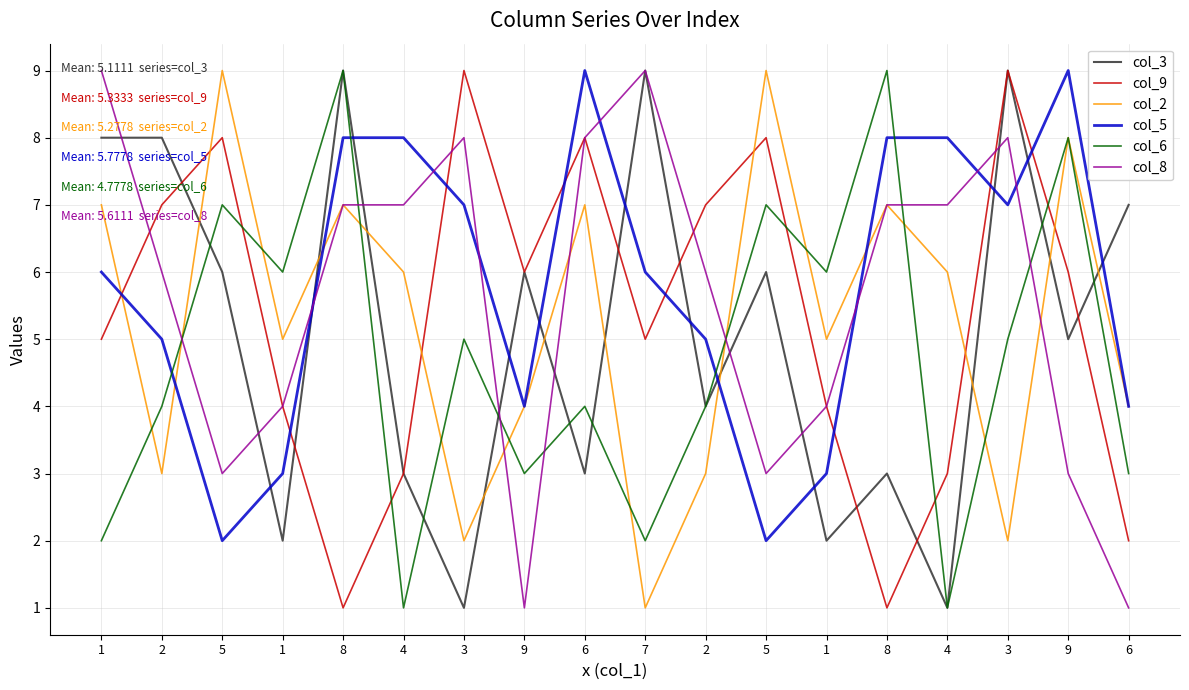

Which series has the widest spread of values?

col_3